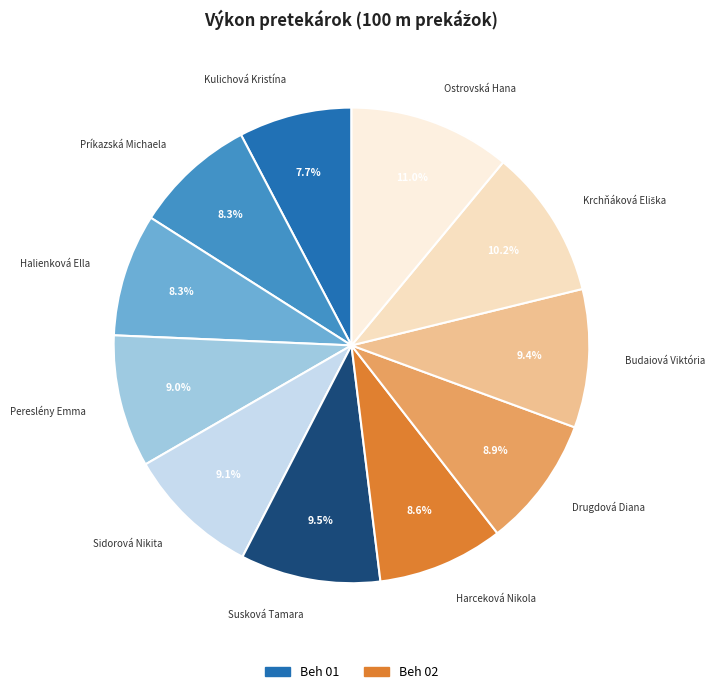

How many slices are in this pie chart?

11